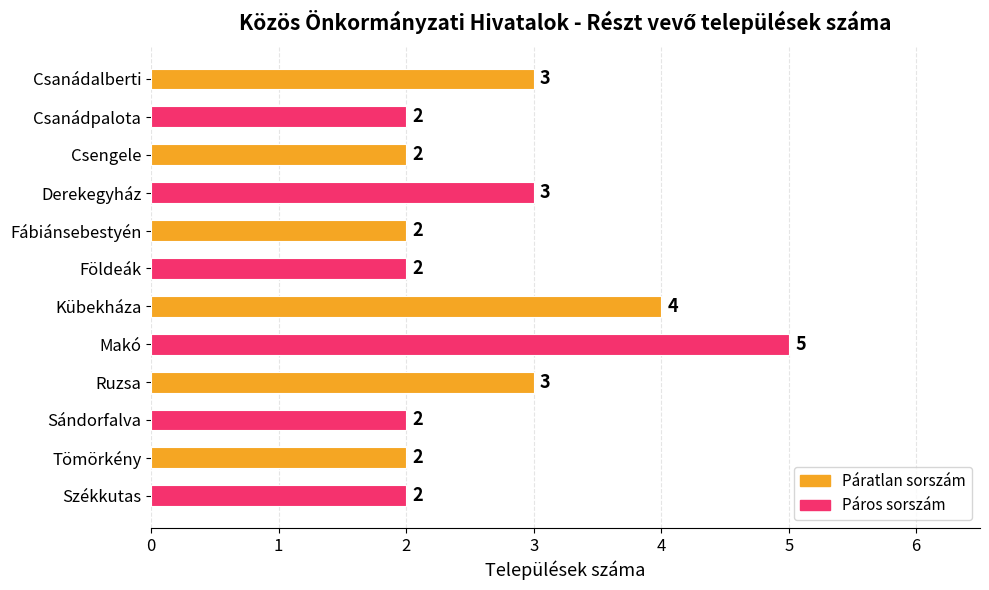

Does the chart contain any negative values?

No